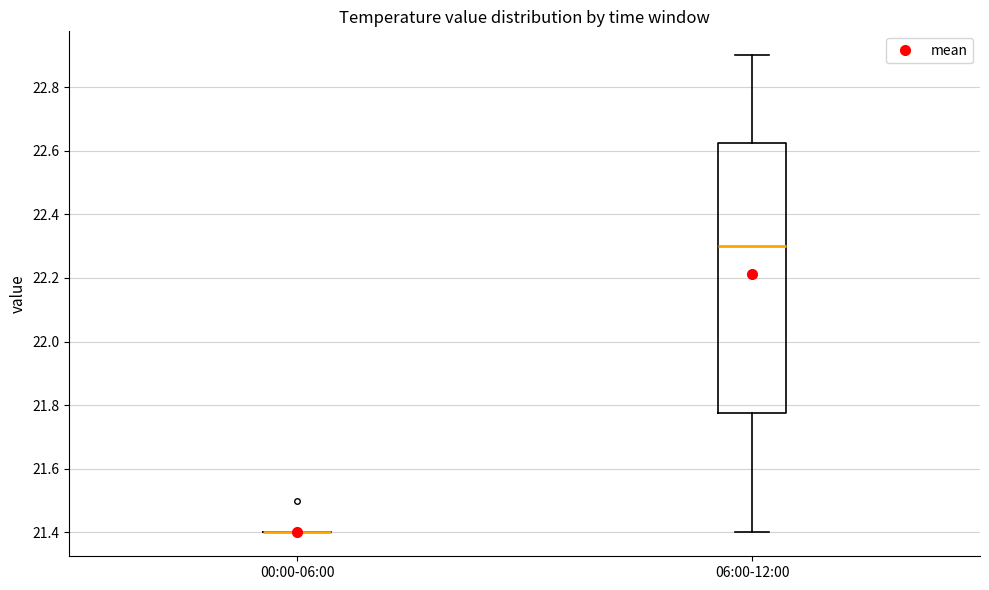

Reading left to right, read every box against the y-axis: the position of its median line, the range the box covers, and the ends of its whiskers. The values are not printed on the chart, so give them approximately, as read against the axis.

00:00-06:00: box collapsed to a line at 21.40, whiskers 21.40 to 21.40
06:00-12:00: median 22.30, box 21.78 to 22.62, whiskers 21.40 to 22.90